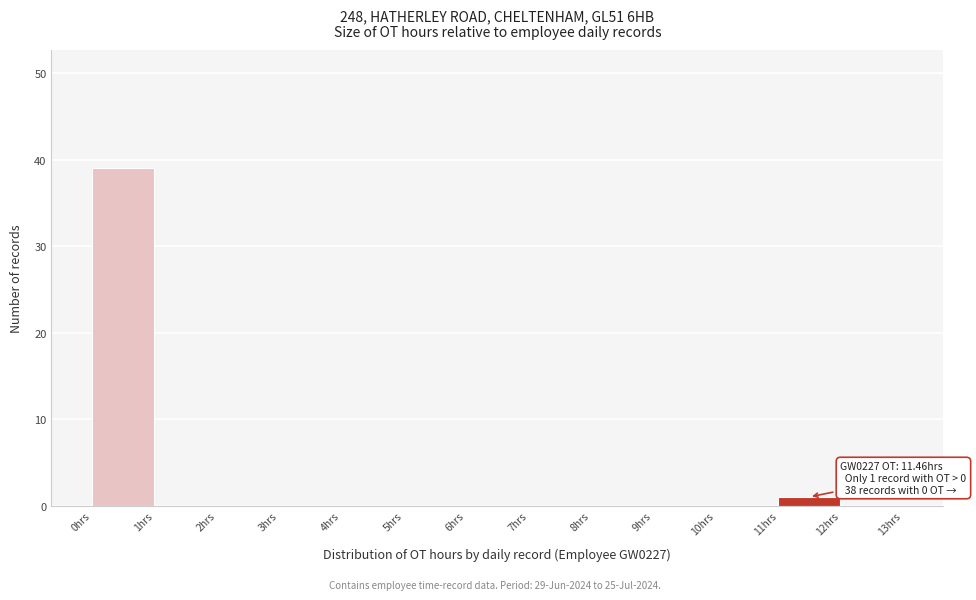

Which range on the x-axis has the tallest bar?

0 to 1